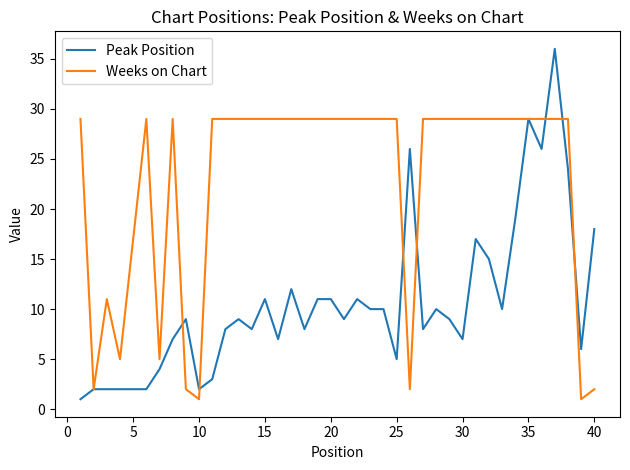

What are all the series names shown in the legend?

Peak Position, Weeks on Chart